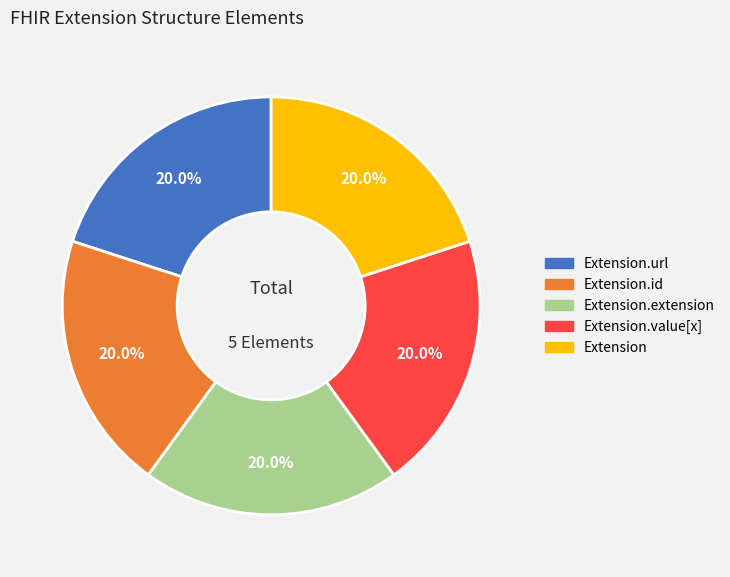

Does any single category account for the majority?

No